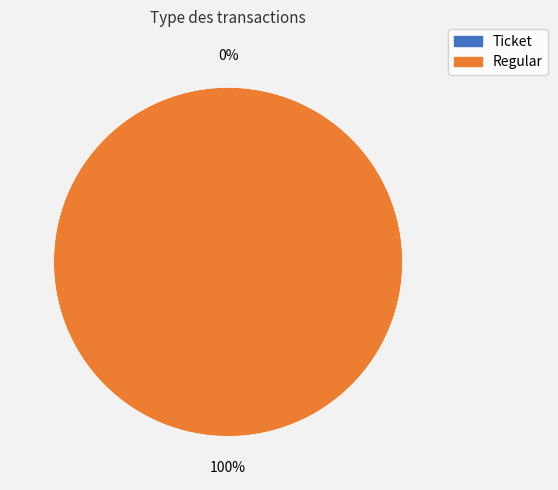

Which slice represents more than half of the pie?

Regular